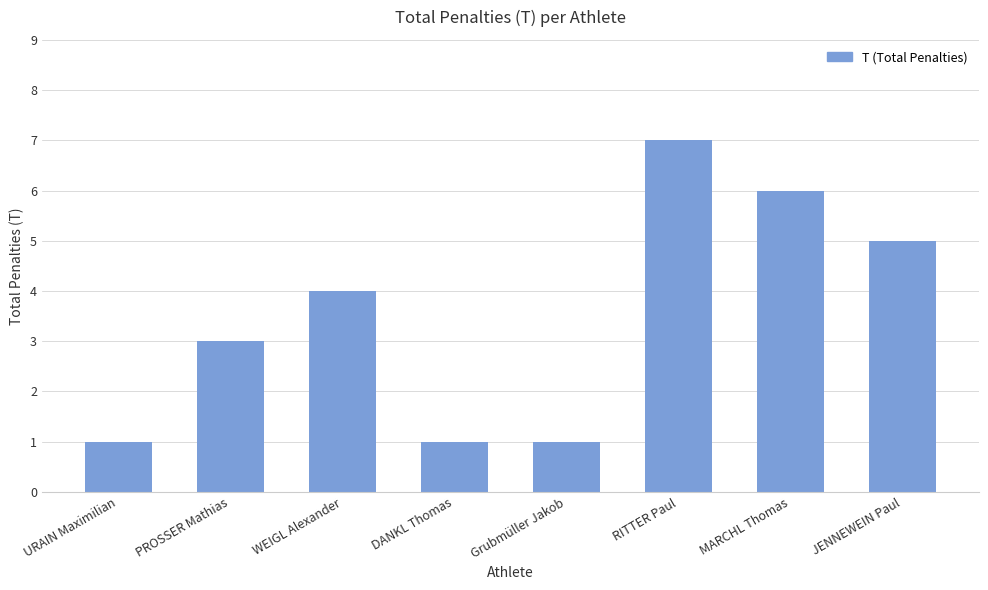

How many categories are shown in the chart?

8